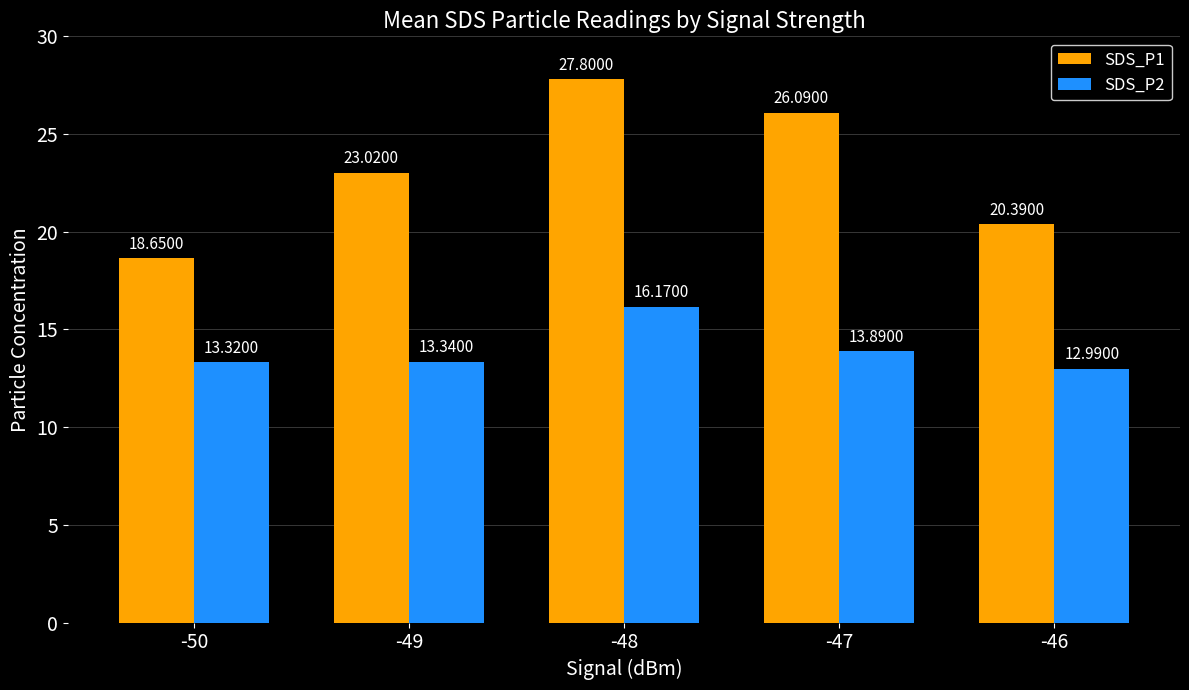

Is it true that SDS_P1 equals 25.8 at -50?

False